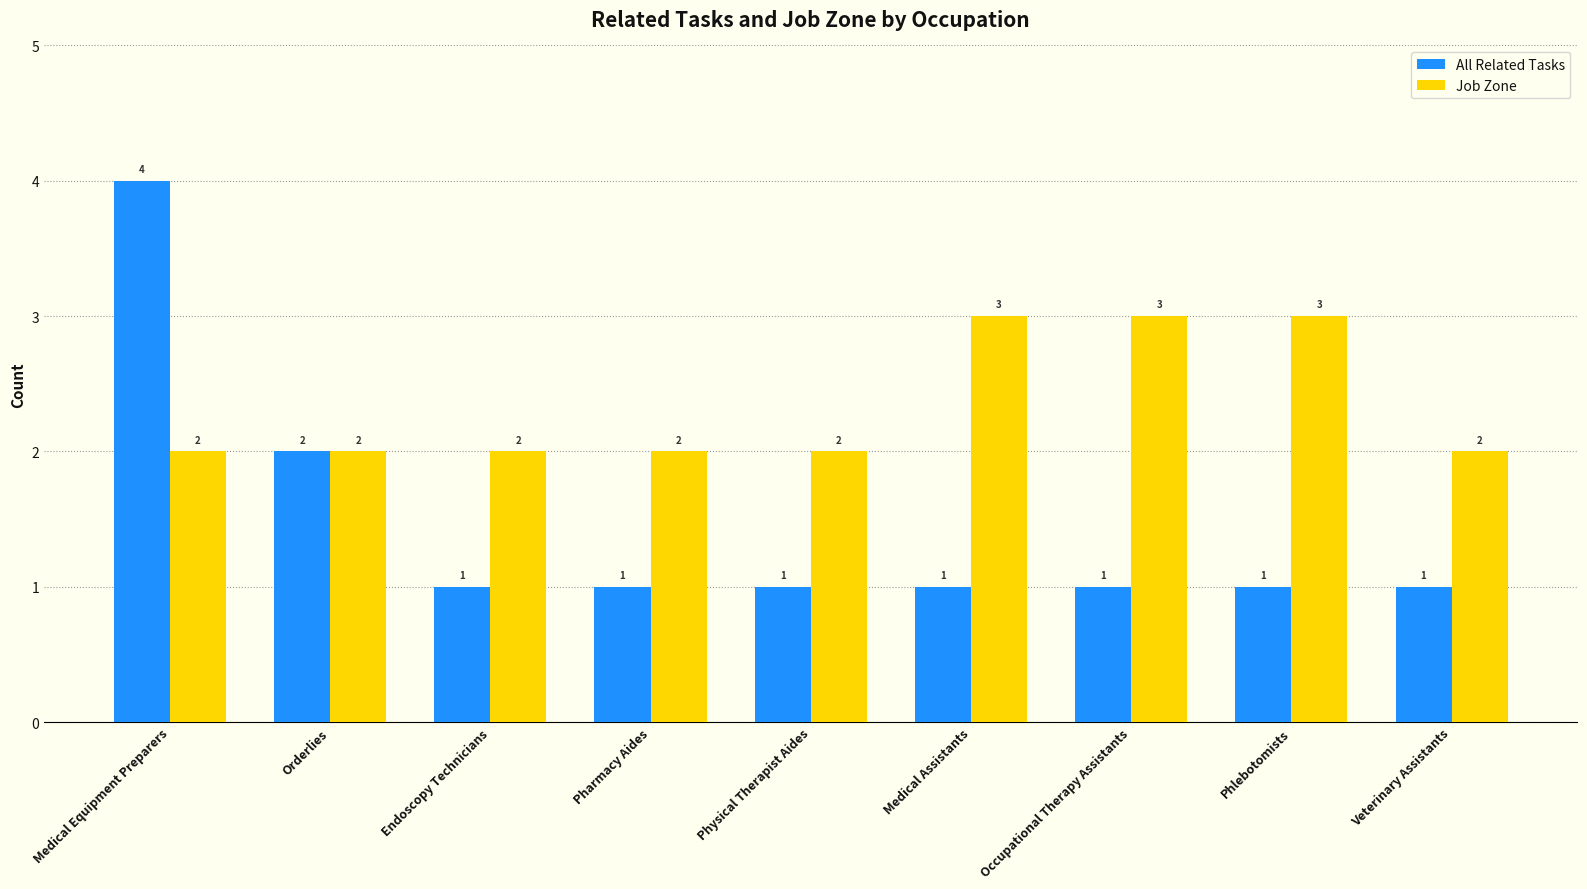

What value does the Job Zone series have at Veterinary Assistants?

2